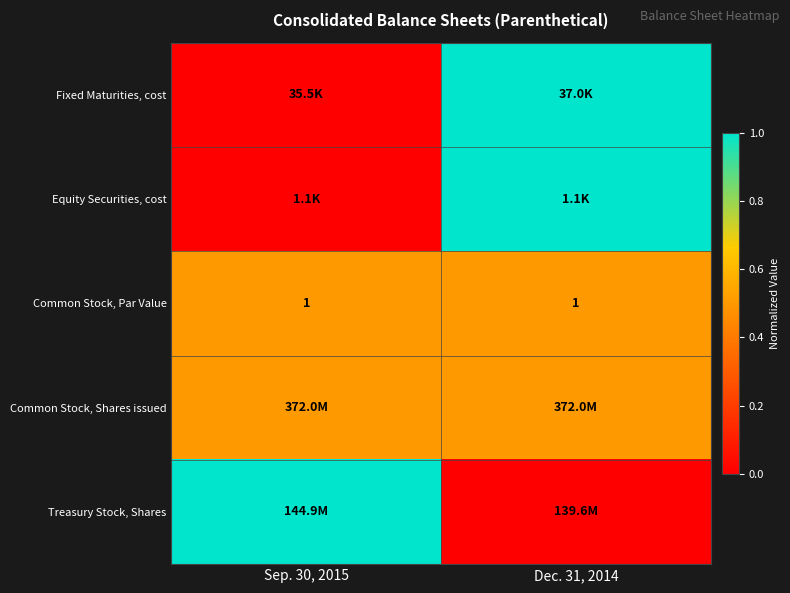

The value of Common Stock, Par Value at Dec. 31, 2014 is 1.0. True or false?

True